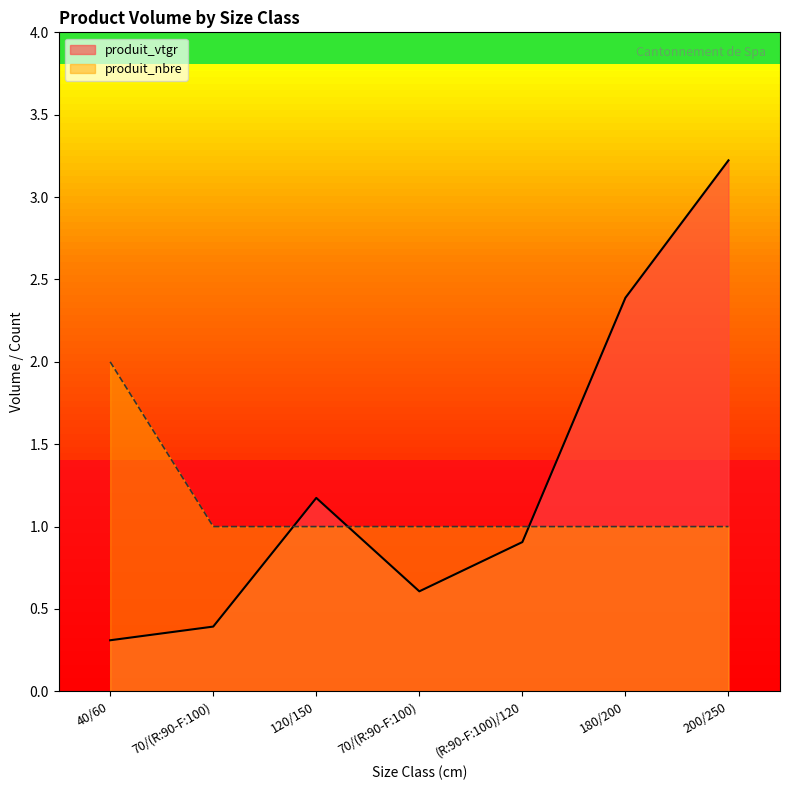

What are all the series names shown in the legend?

produit_vtgr, produit_nbre